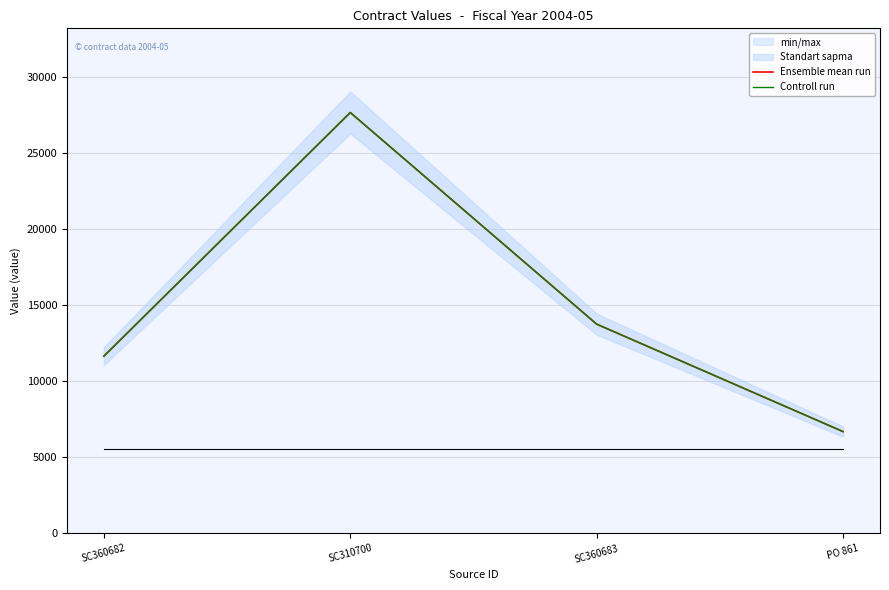

At which label does Controll run first exceed 13750?

SC310700